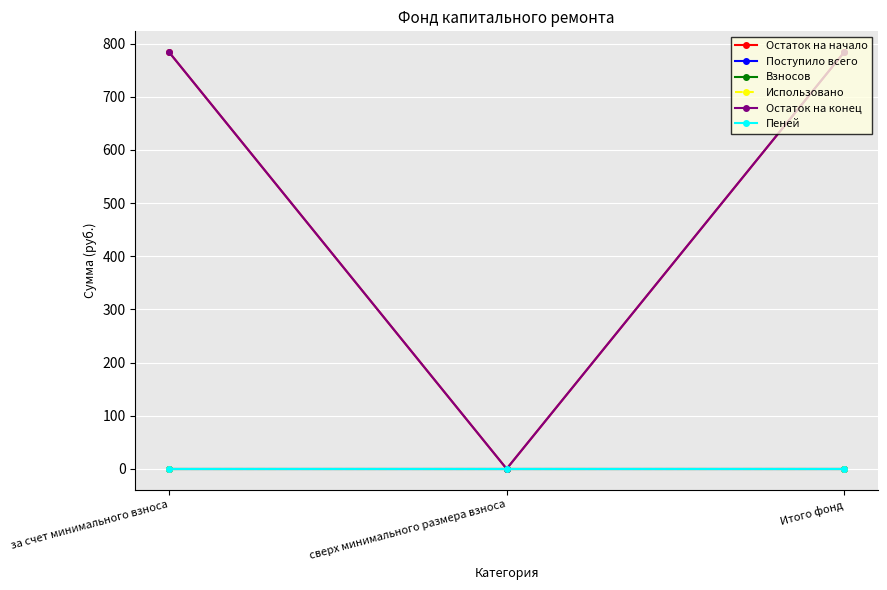

Is it true that Взносов equals 0.0 at за счет минимального взноса?

True